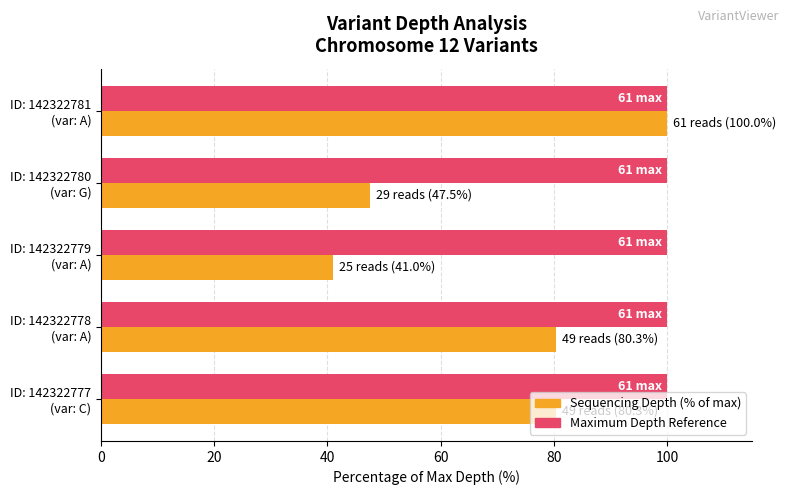

What is the greatest value displayed?

100.0